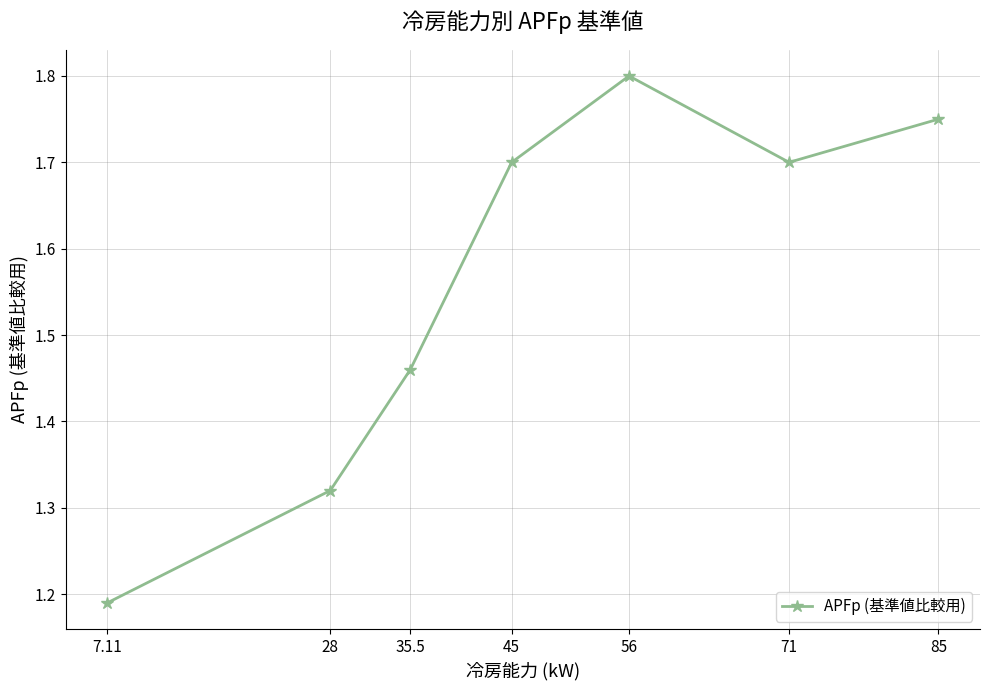

At which category does the data reach its first local peak?

56